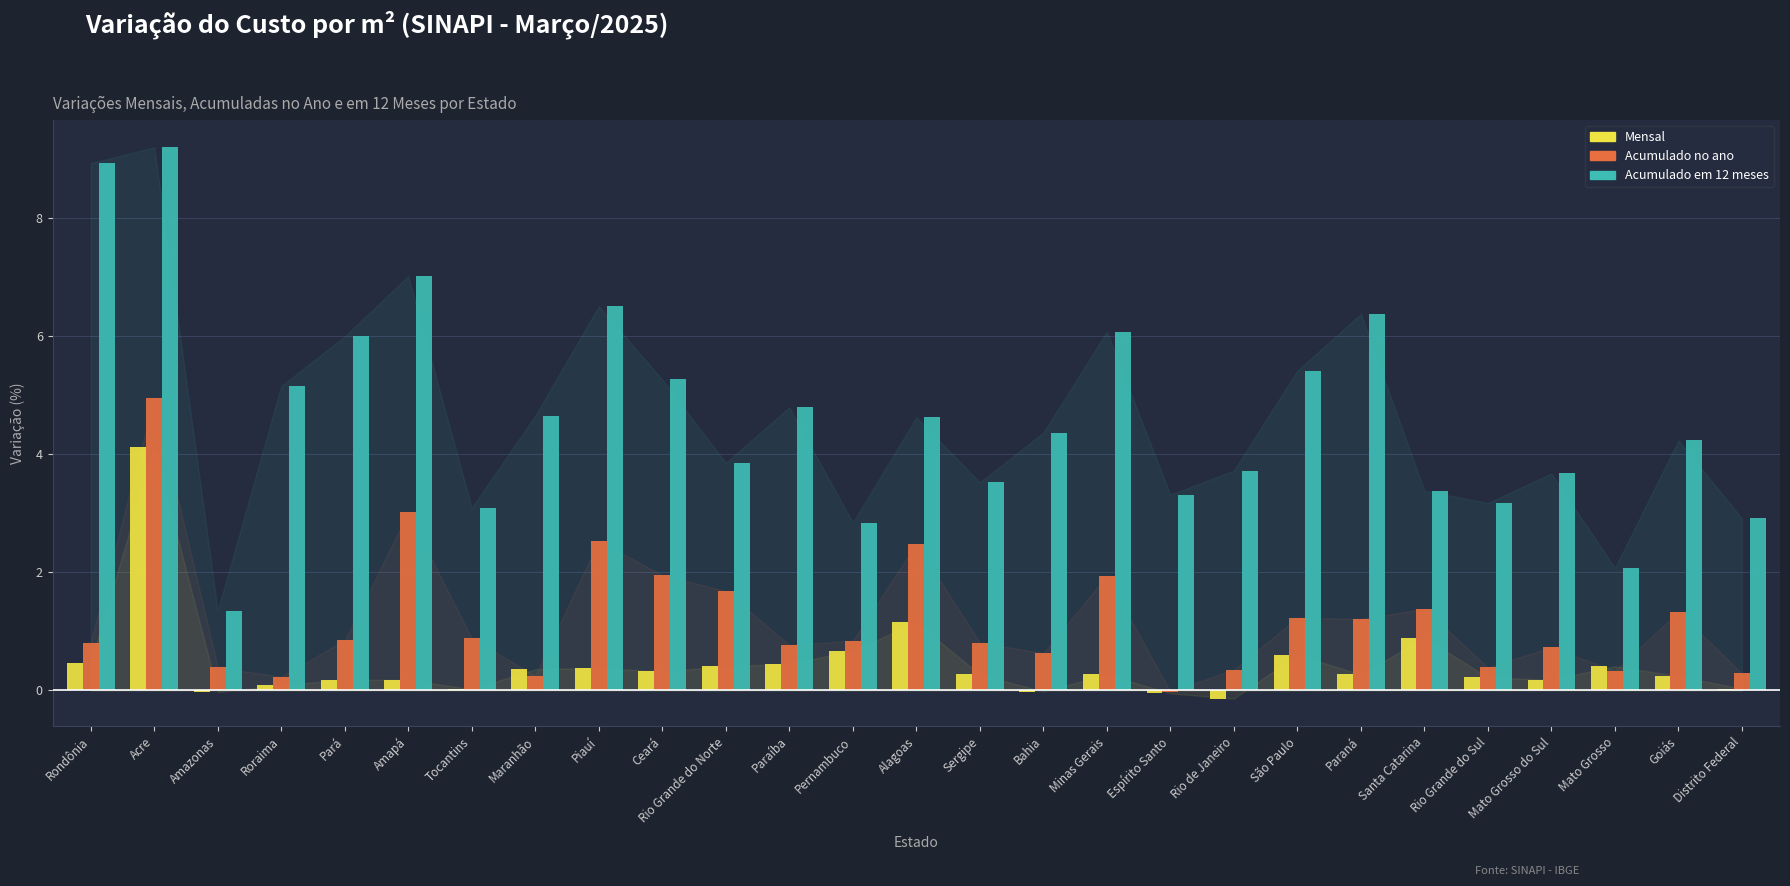

What is the difference between the highest and lowest values at Mato Grosso do Sul?

3.5